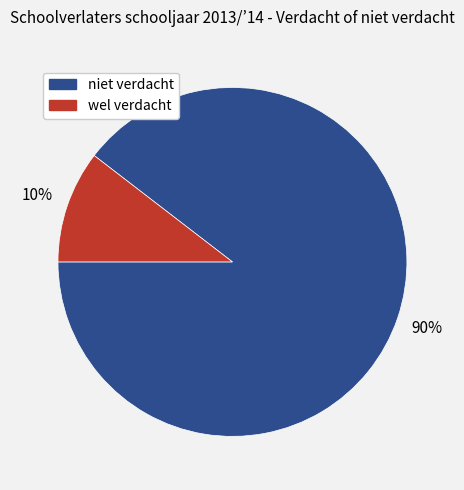

How many slices are in this pie chart?

2